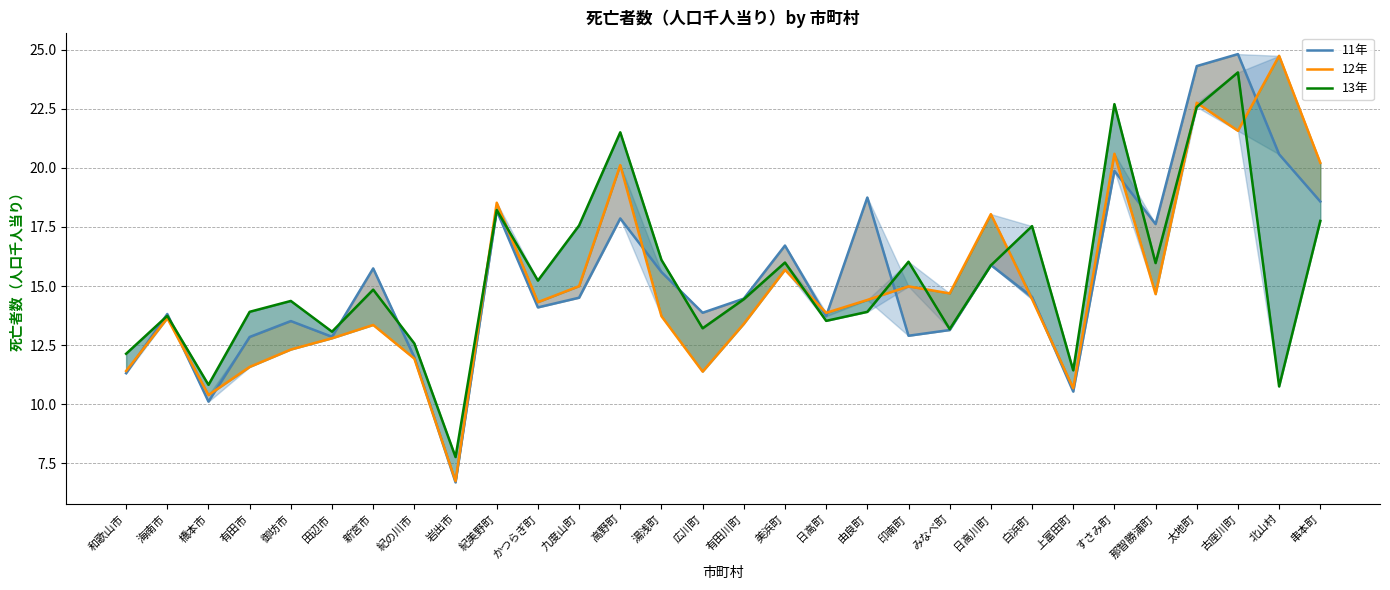

True or false: 13年 and 11年 intersect in this chart.

True